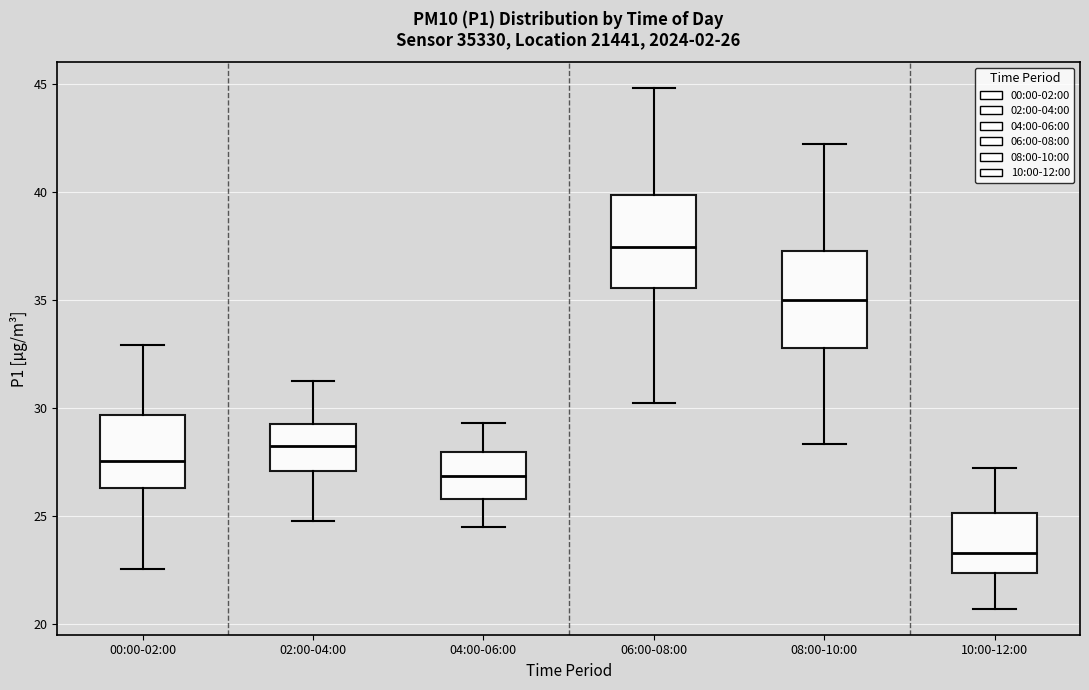

Which box's median line is the lowest?

10:00-12:00